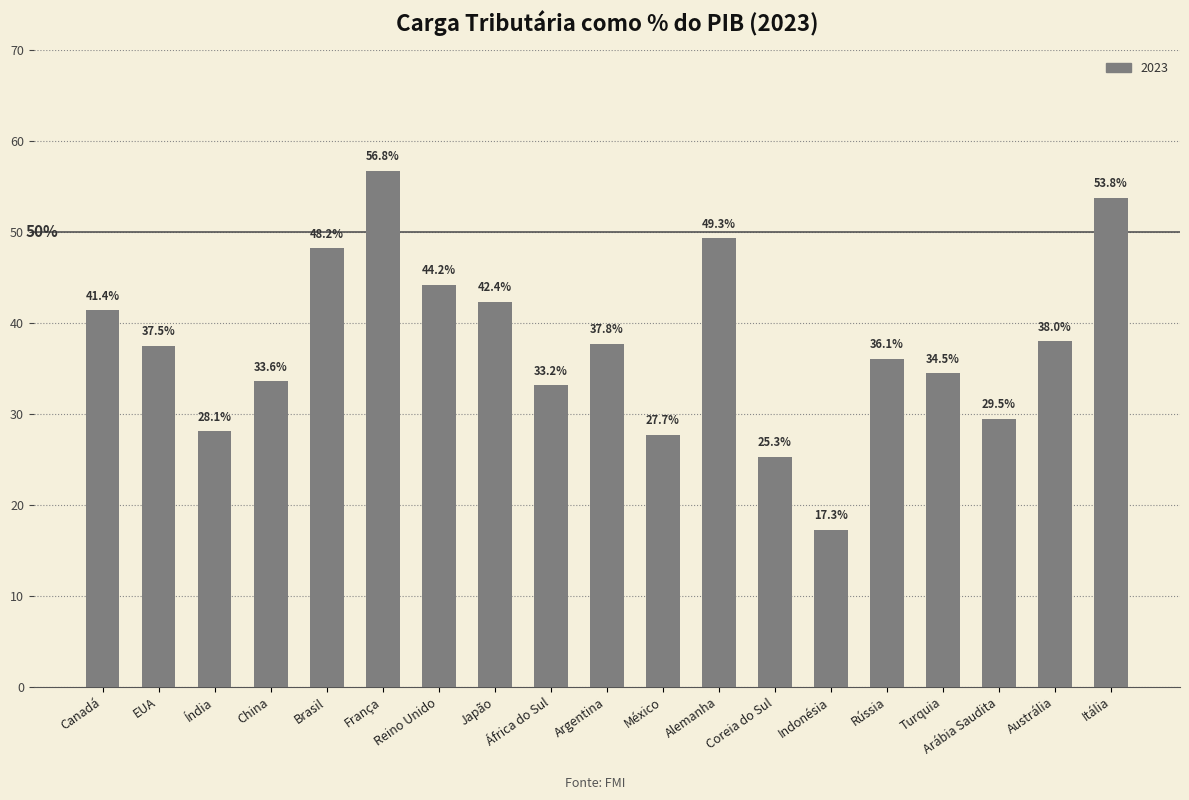

Read the value at Argentina.

37.8